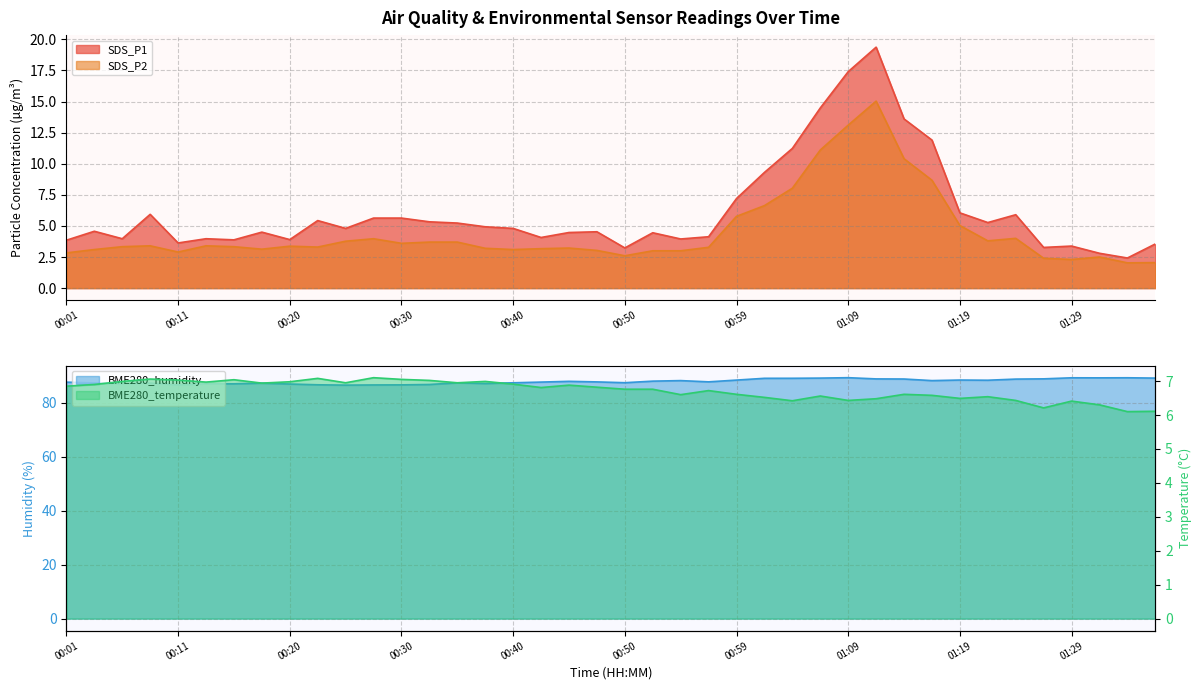

List the series in order of their peak value, highest first.

BME280_humidity, SDS_P1, SDS_P2, BME280_temperature